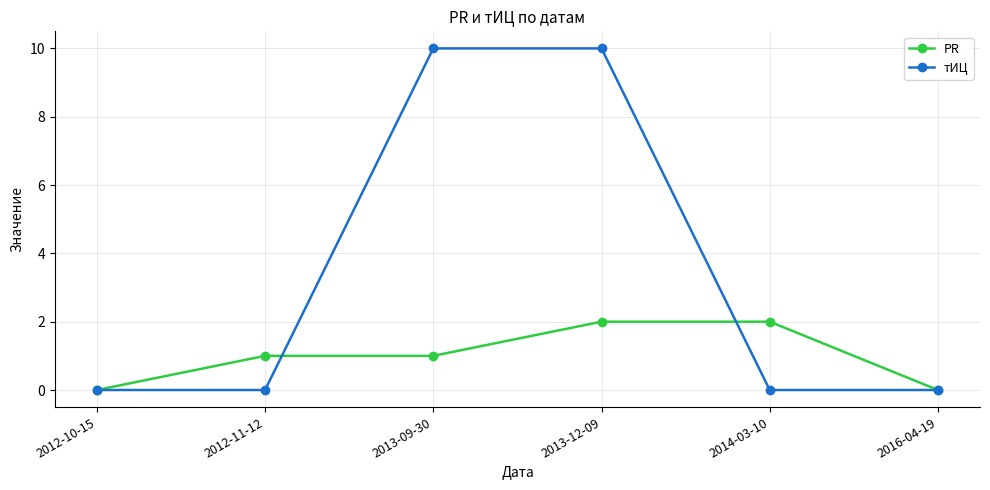

How many lines are shown in the chart?

2